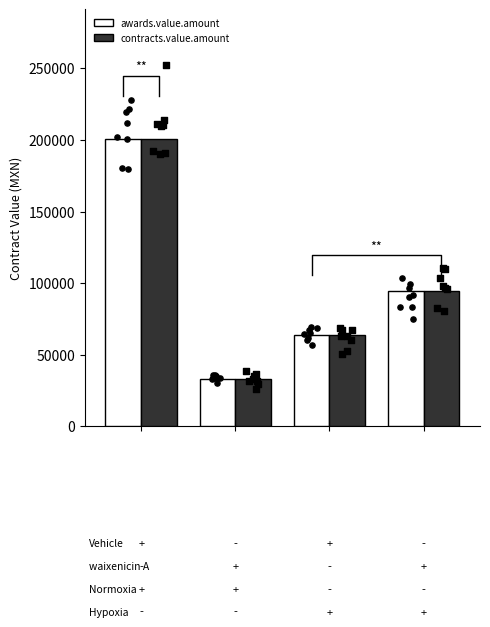

What are all the series names shown in the legend?

awards.value.amount, contracts.value.amount